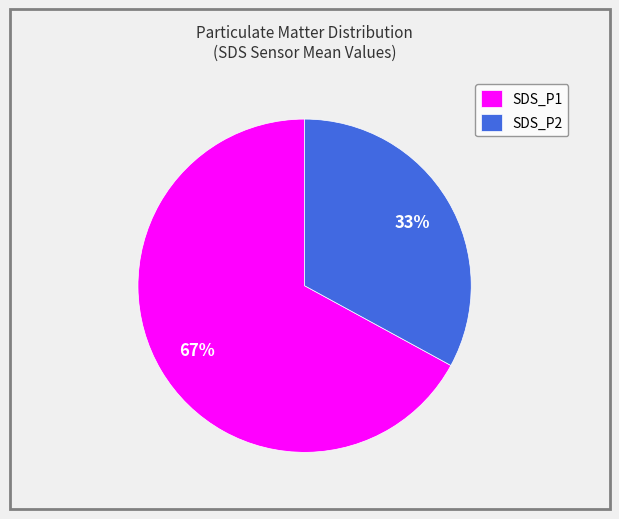

What is the largest slice in the pie chart?

SDS_P1